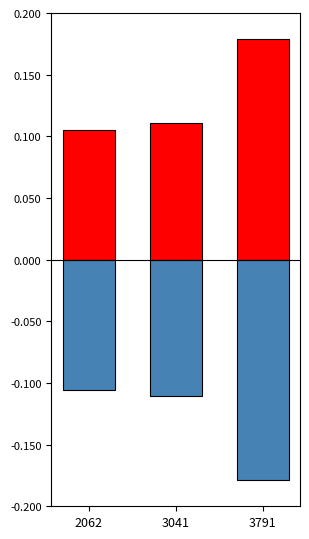

At how many categories does at least one series exceed 0?

3